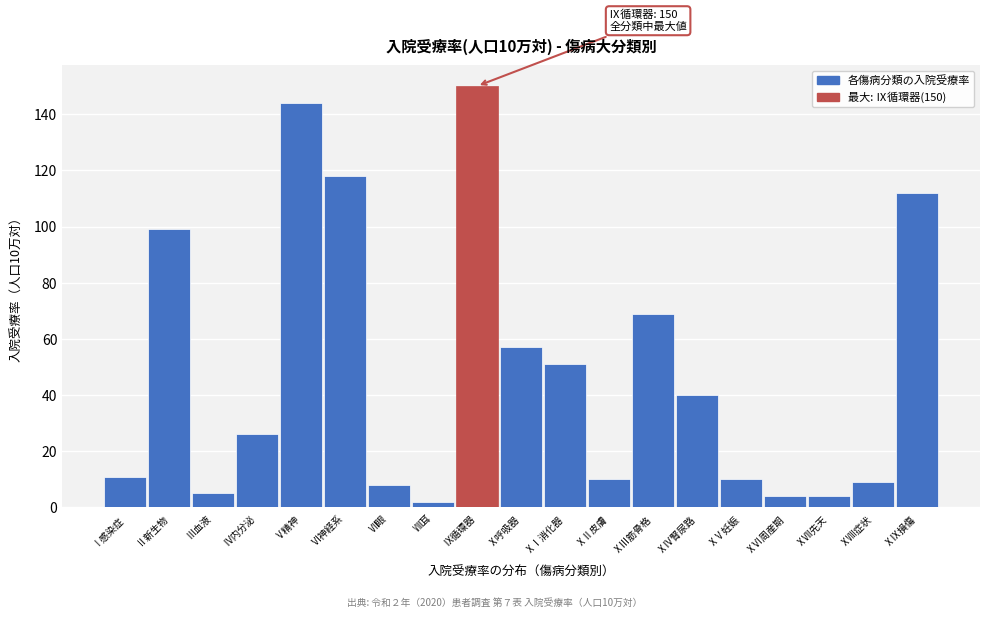

Reading right to left, extract all data points from this chart.

112	9	4	4	10	40	69	10	51	57	150	2	8	118	144	26	5	99	11